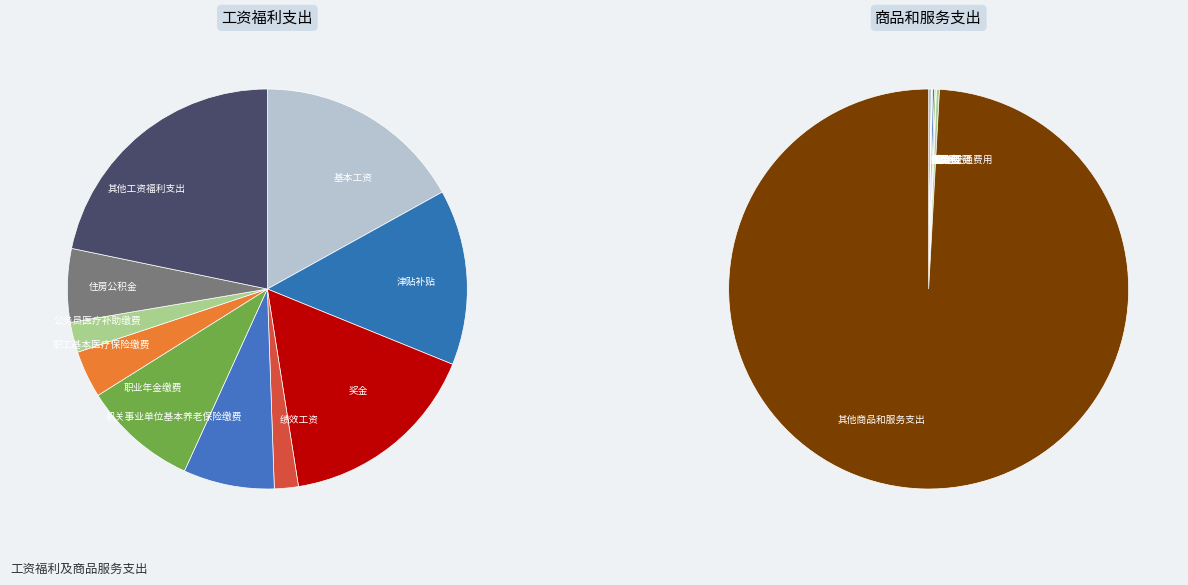

What percentage is NOT represented by 职工基本医疗保险缴费?

96.2%